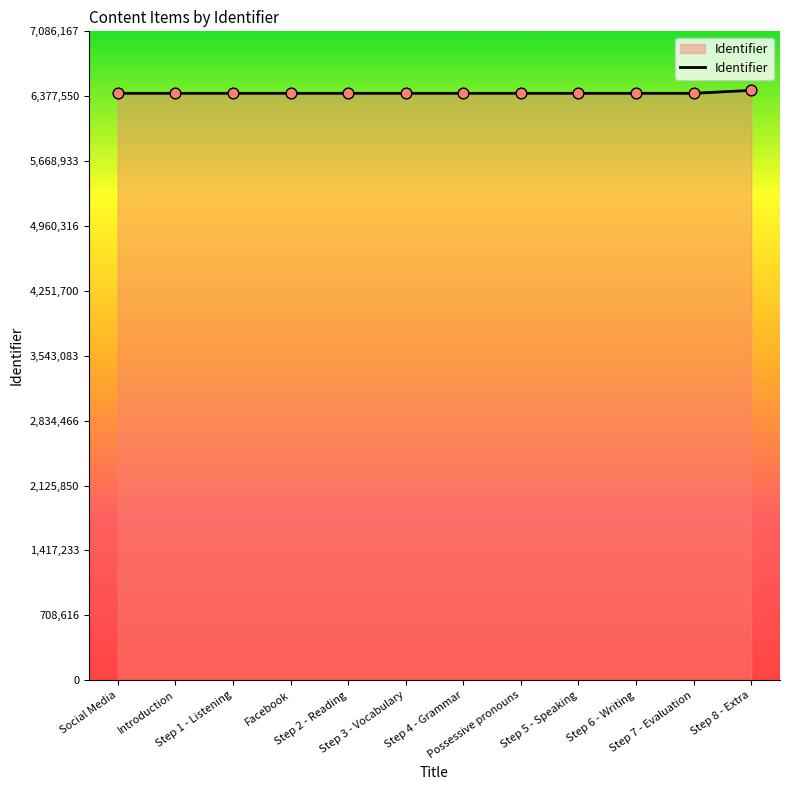

What is the minimum value shown in the chart?

6409260